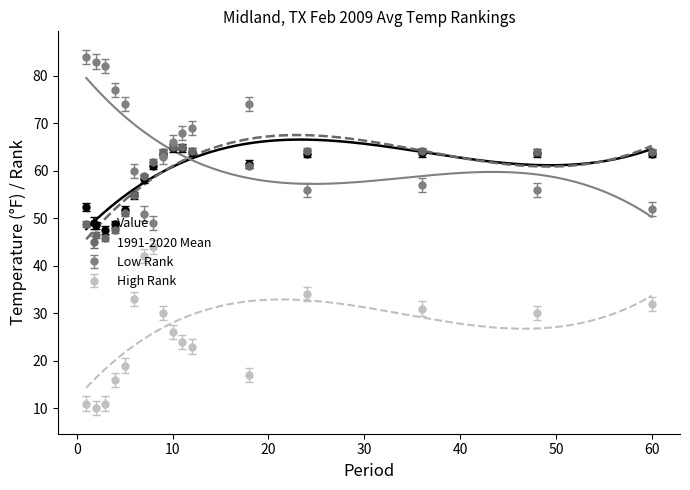

True or false: High Rank and Value intersect in this chart.

False